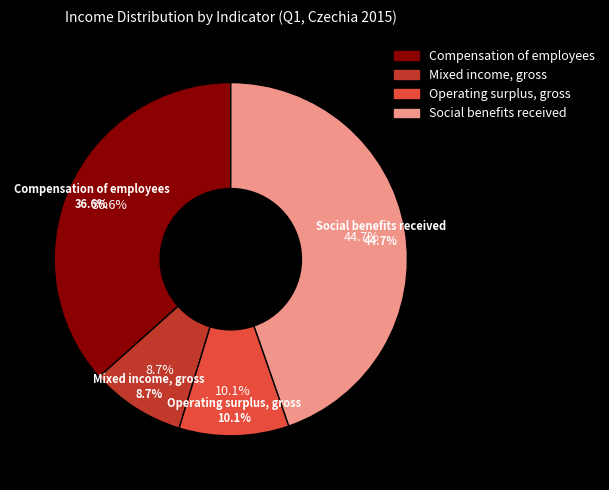

Which series has the largest range (max minus min)?

Compensation of employees